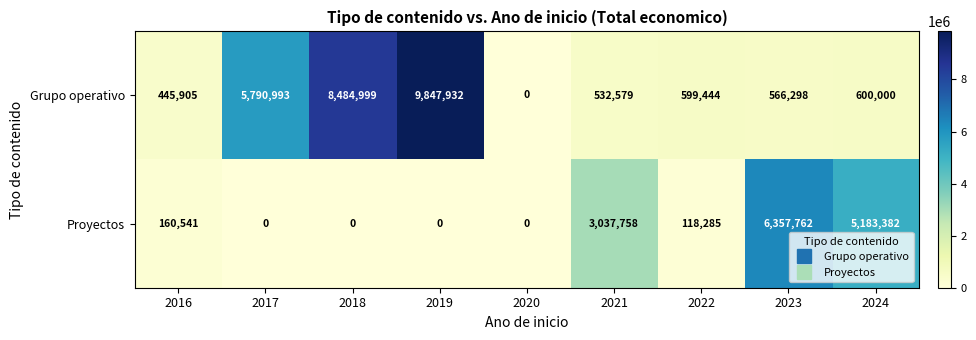

What is the average value of the Grupo operativo series?

2985350